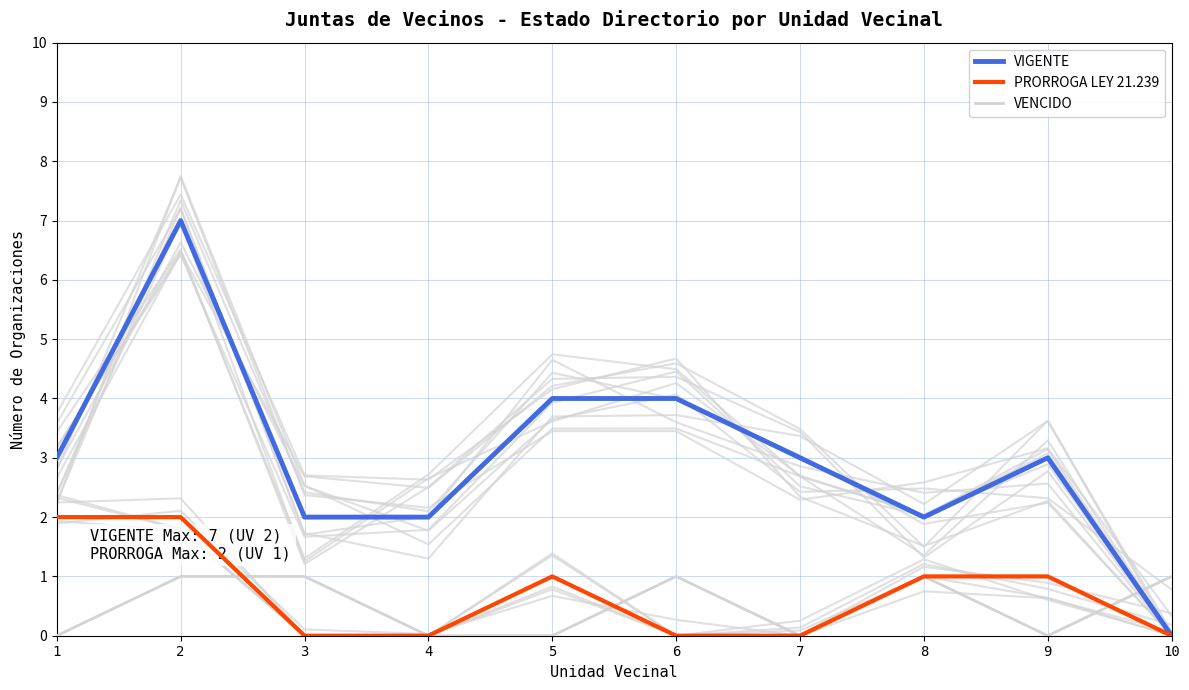

Which has a higher value, 6 or 7?

6